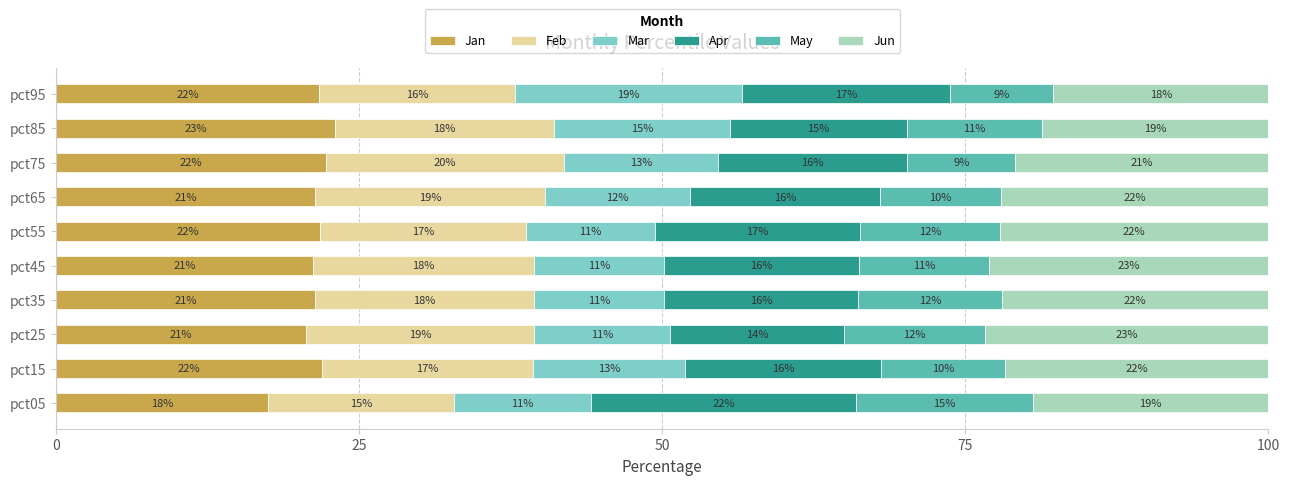

How many categories are shown in the chart?

10